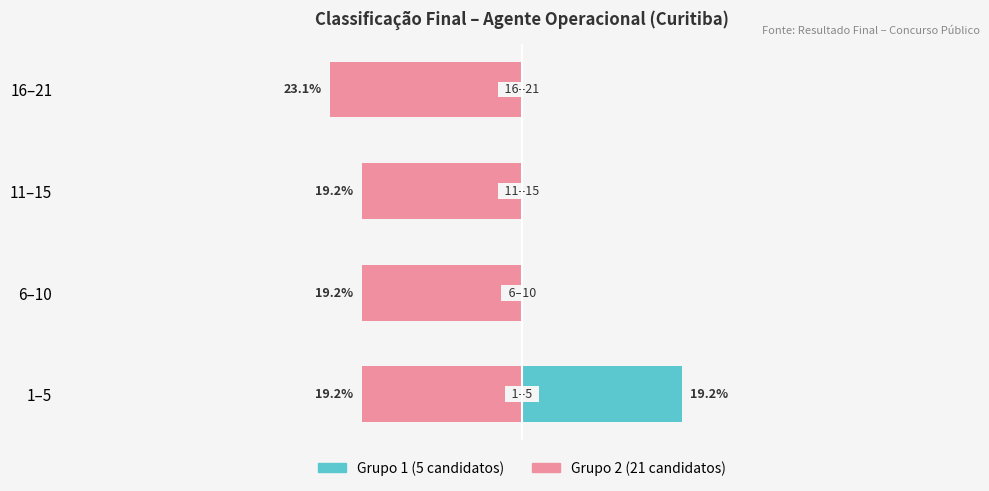

Which series has the widest spread of values?

Grupo 1 (5 candidatos)